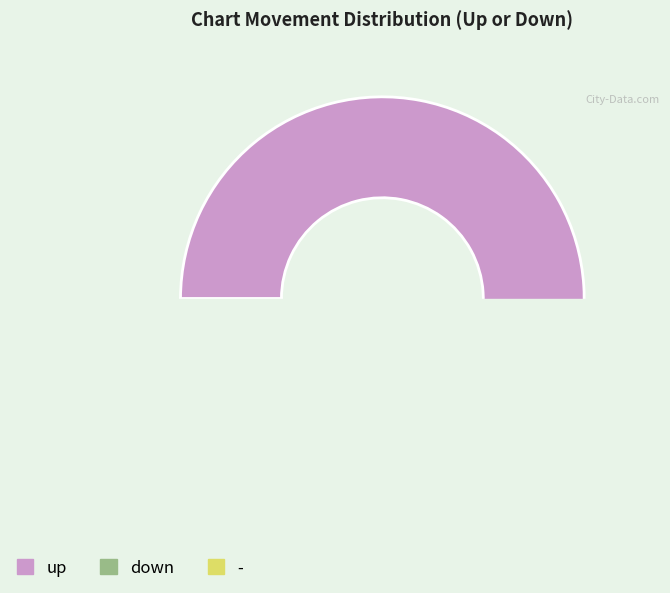

How many segments does this pie chart have?

3